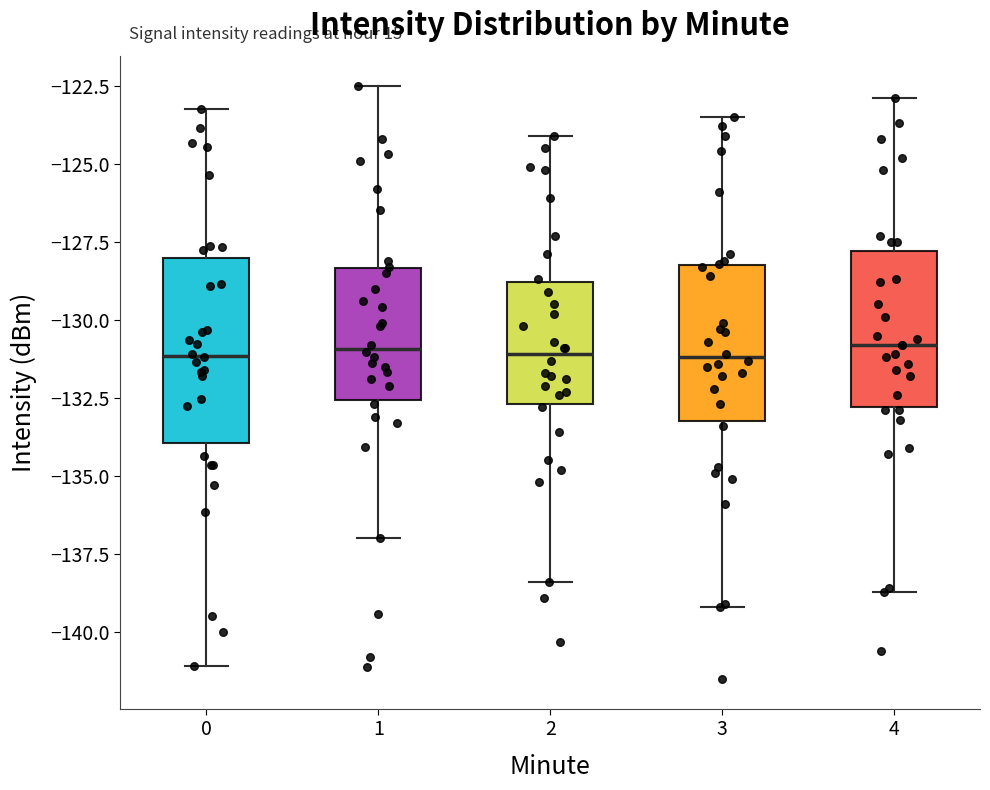

Reading left to right, read every box against the y-axis: the position of its median line, the range the box covers, and the ends of its whiskers. The values are not printed on the chart, so give them approximately, as read against the axis.

0: median -131.0, box -134.0 to -128.0, whiskers -141.0 to -123.0
1: median -131.0, box -132.5 to -128.5, whiskers -137.0 to -122.5
2: median -131.0, box -132.5 to -129.0, whiskers -138.5 to -124.0
3: median -131.0, box -133.0 to -128.0, whiskers -139.0 to -123.5
4: median -131.0, box -133.0 to -128.0, whiskers -138.5 to -123.0